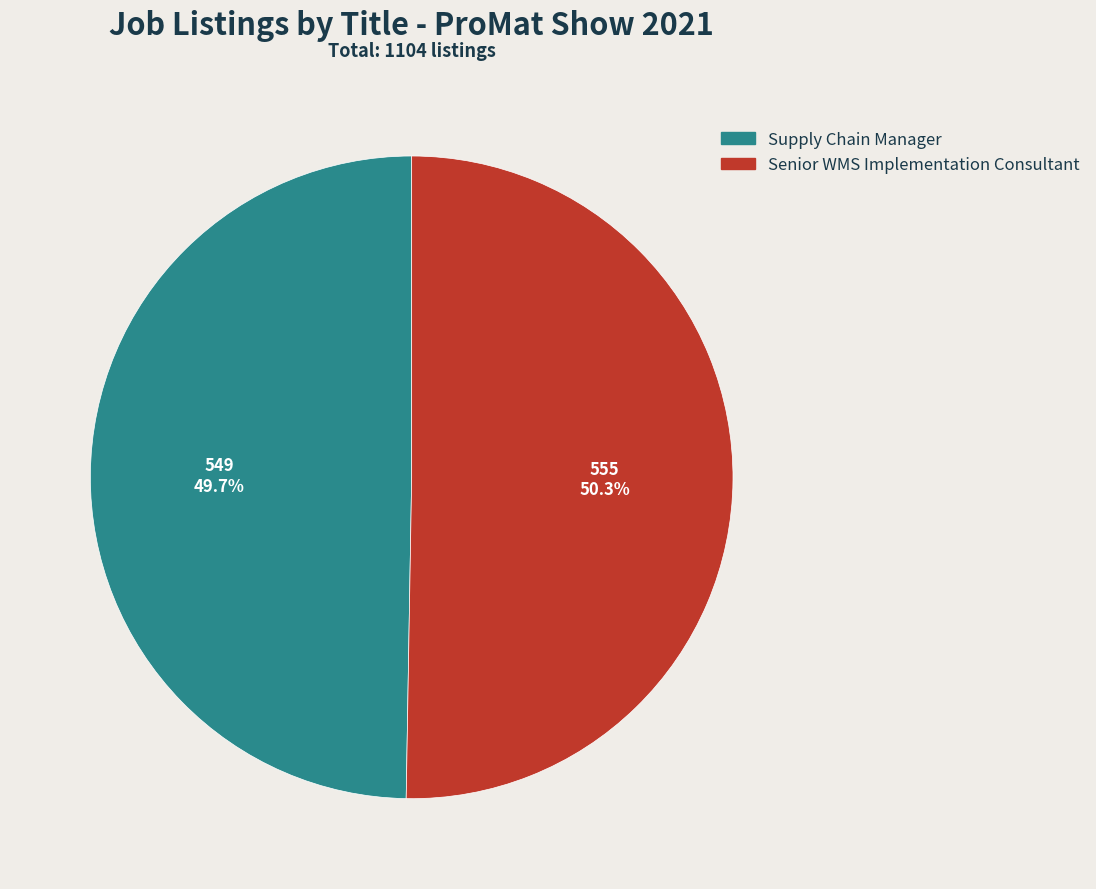

Count the number of slices in the pie.

2